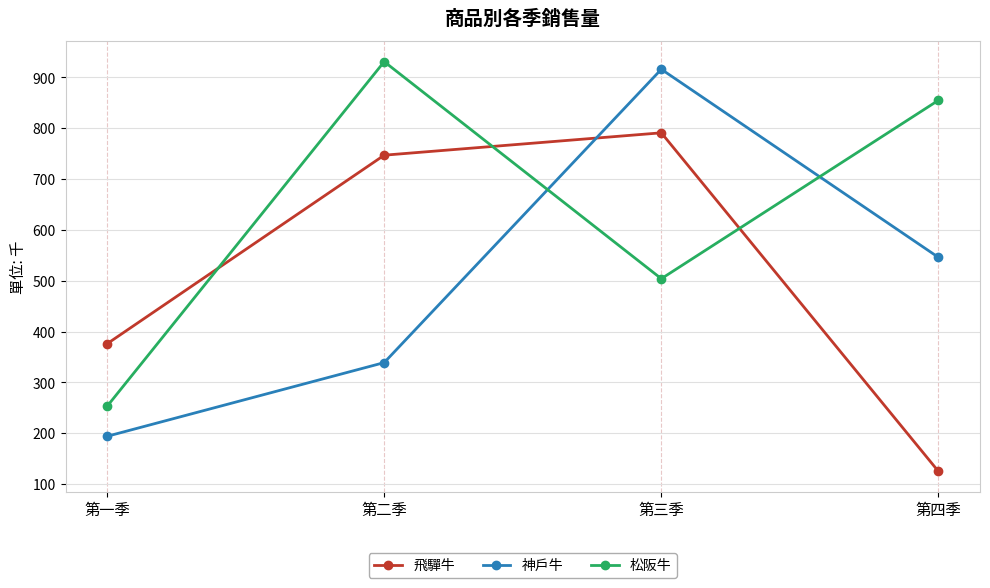

What position from the left is 第二季?

2